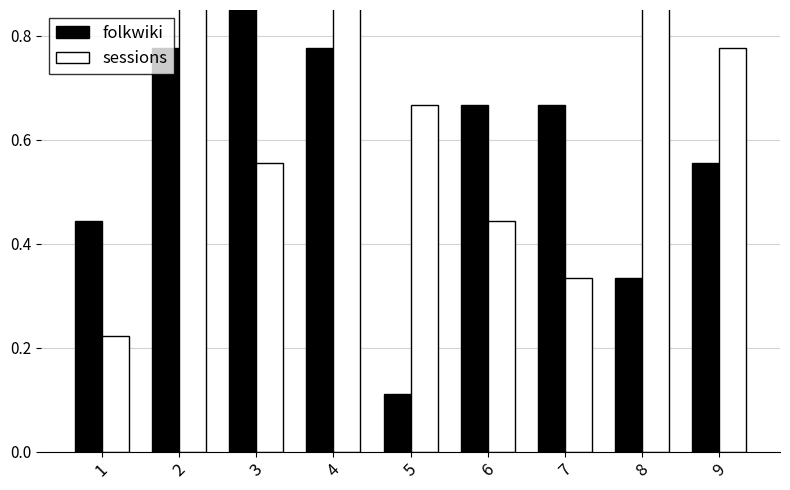

Which series has the largest total across all categories?

sessions